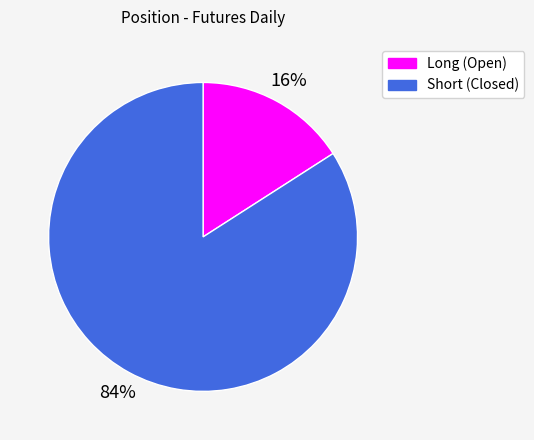

Is there any slice that represents more than half of the pie?

Yes